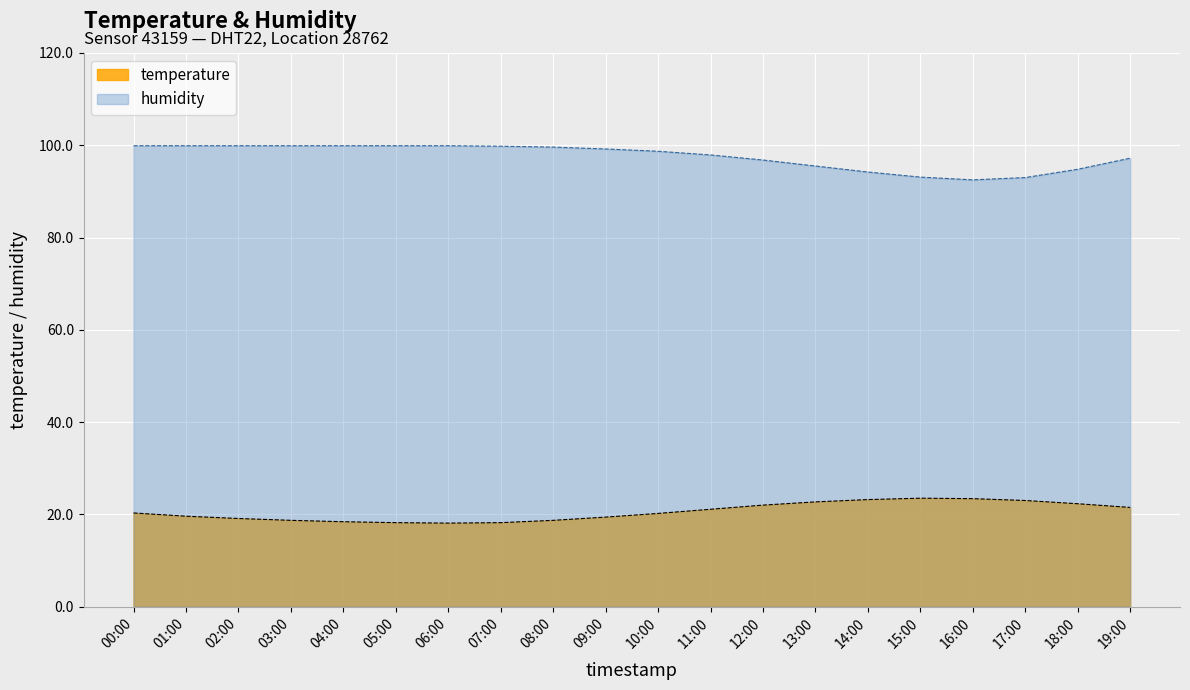

Rank the series at 17:00 from lowest to highest value.

temperature, humidity